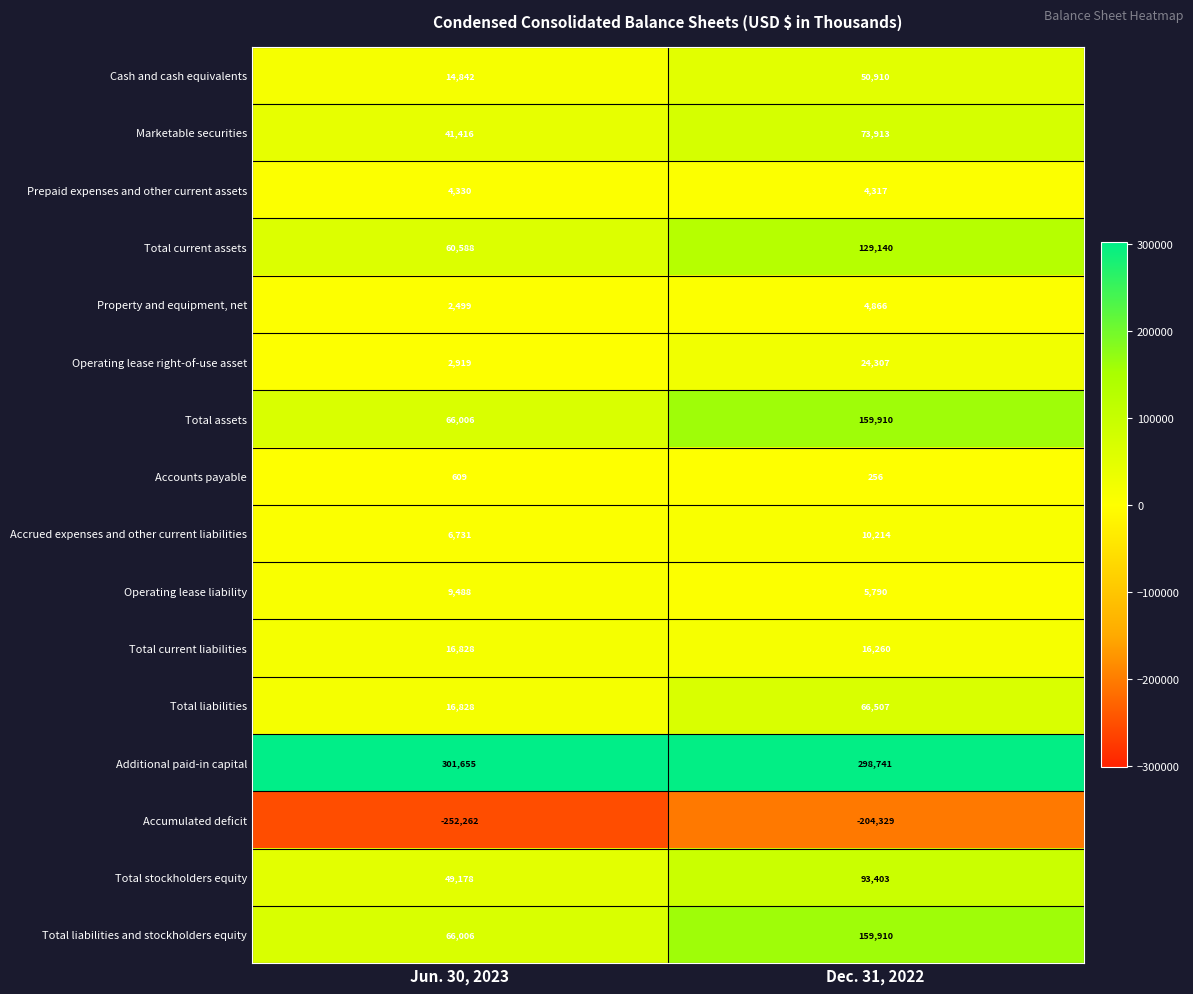

What is the difference between the highest and lowest values at Jun. 30, 2023?

553917